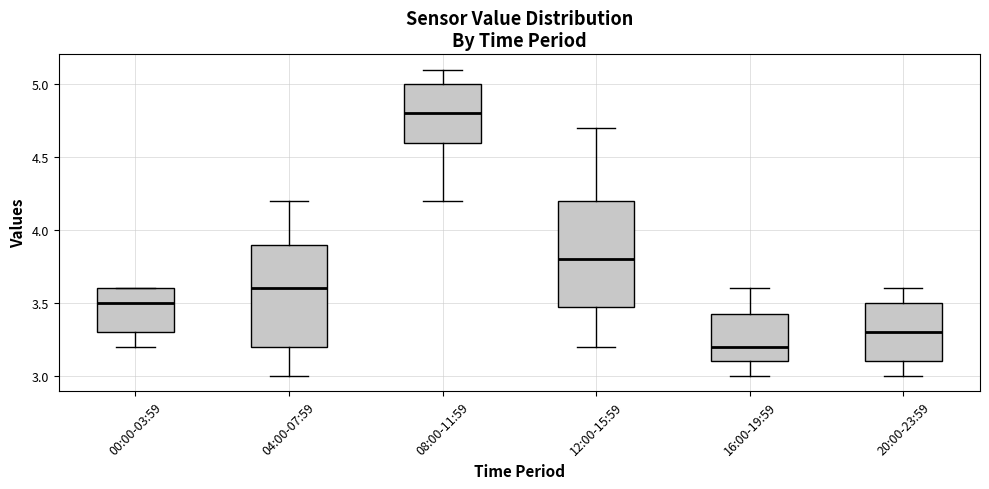

Which box's median line is the lowest?

16:00-19:59